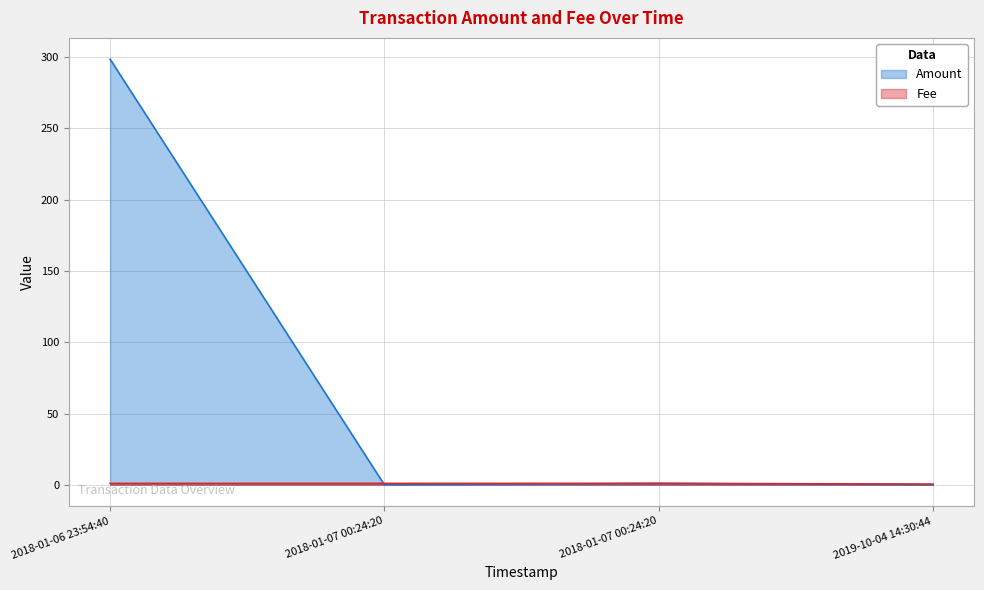

What is the value of the Fee point at the 4th from the left?

0.5